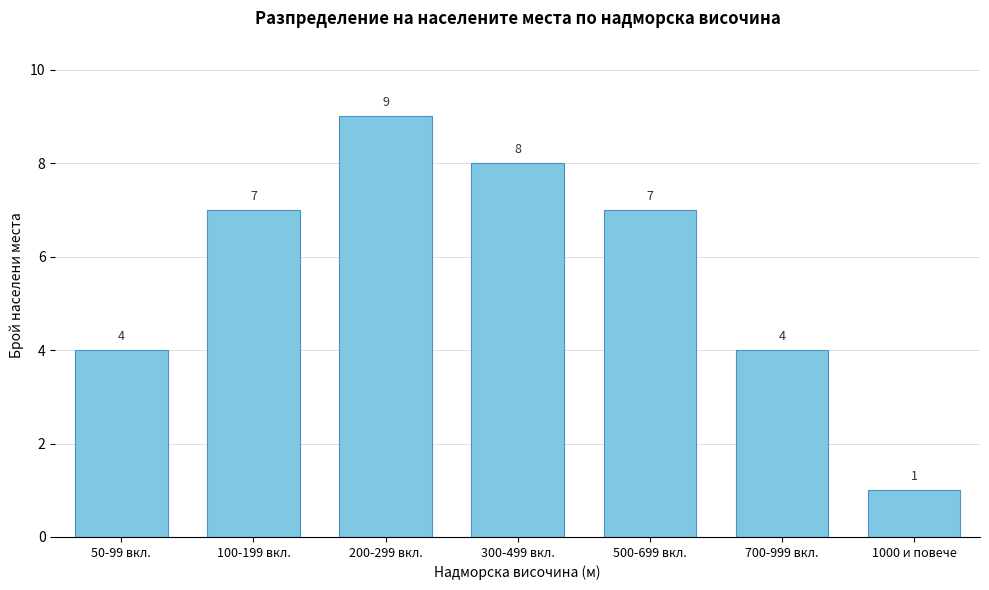

Reading right to left, transcribe all the data shown in this chart.

1	4	7	8	9	7	4